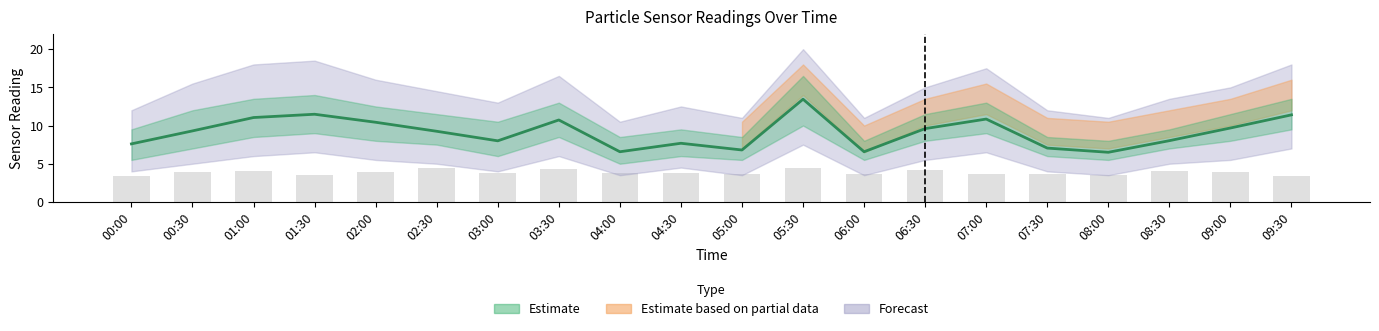

Is it true that SDS_P1 equals 3.4 at 01:00?

False